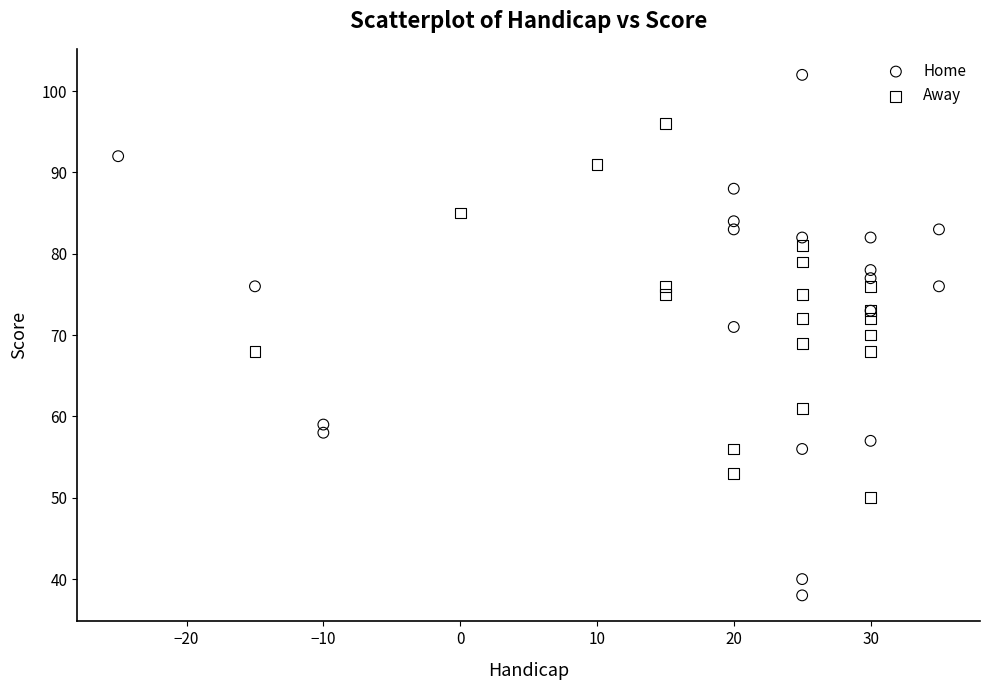

Which series reaches the maximum Y coordinate?

Home